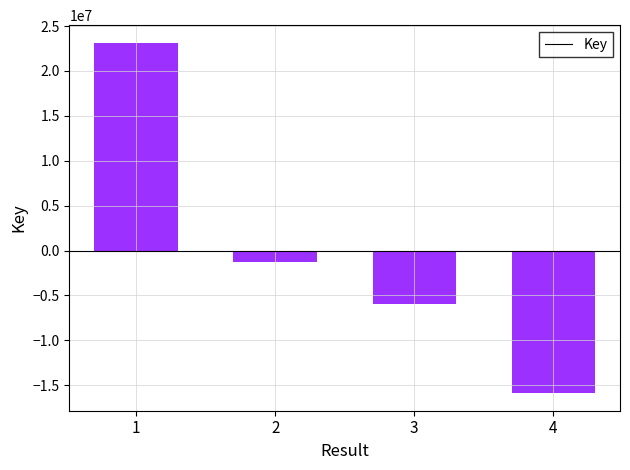

List the labels in order of value, smallest first.

4, 3, 2, 1